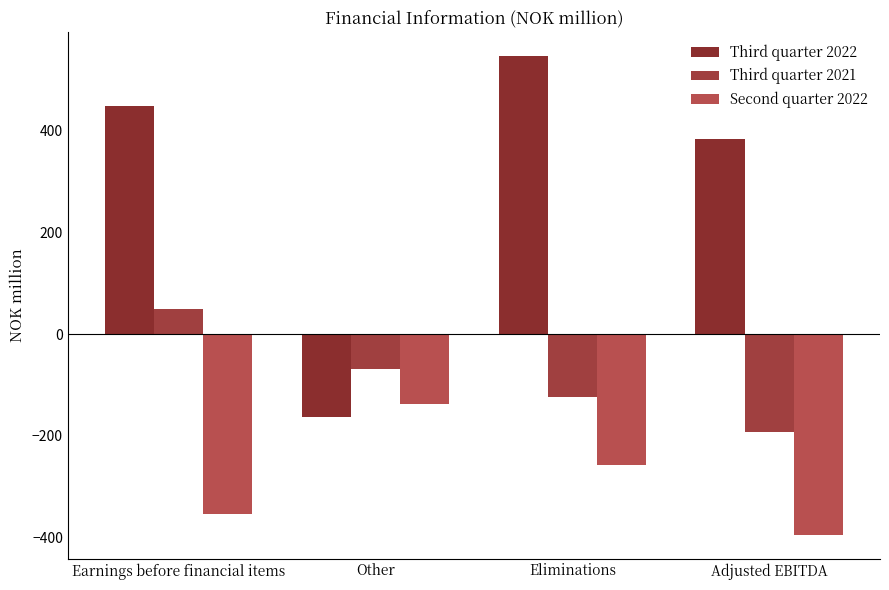

What is the lowest value of the Third quarter 2022 series?

-163.4